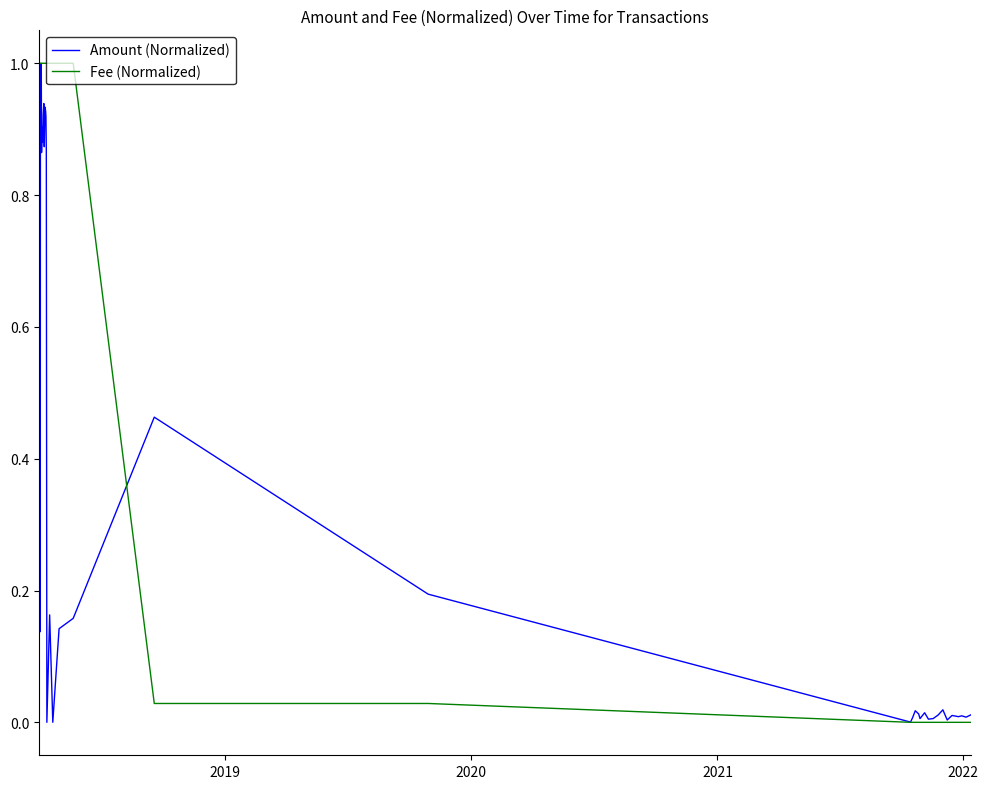

List the series in order of their overall mean, lowest first.

Amount (Normalized), Fee (Normalized)